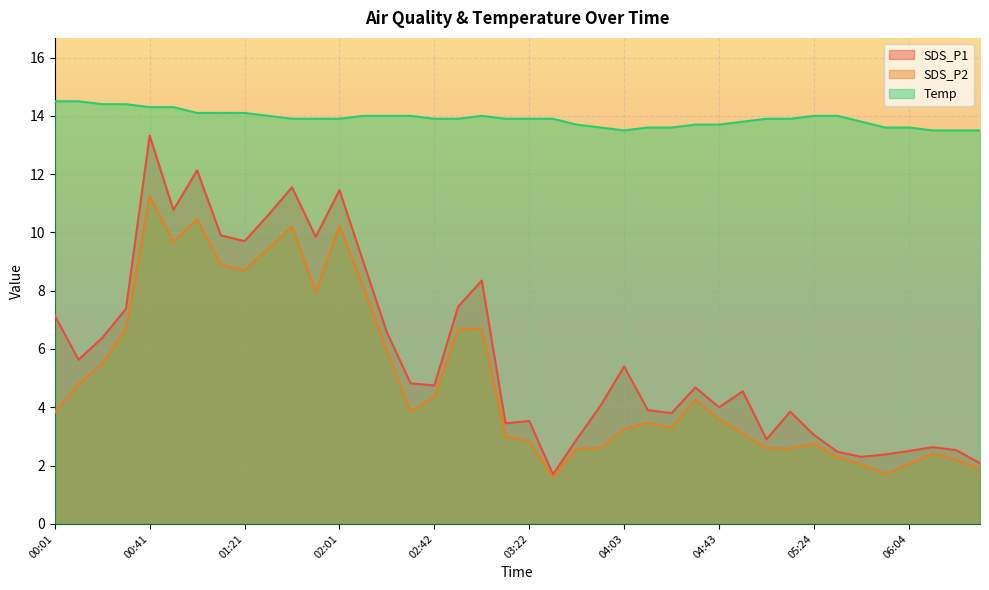

In SDS_P2, how many points are lower than both neighbors (excluding endpoints)?

8